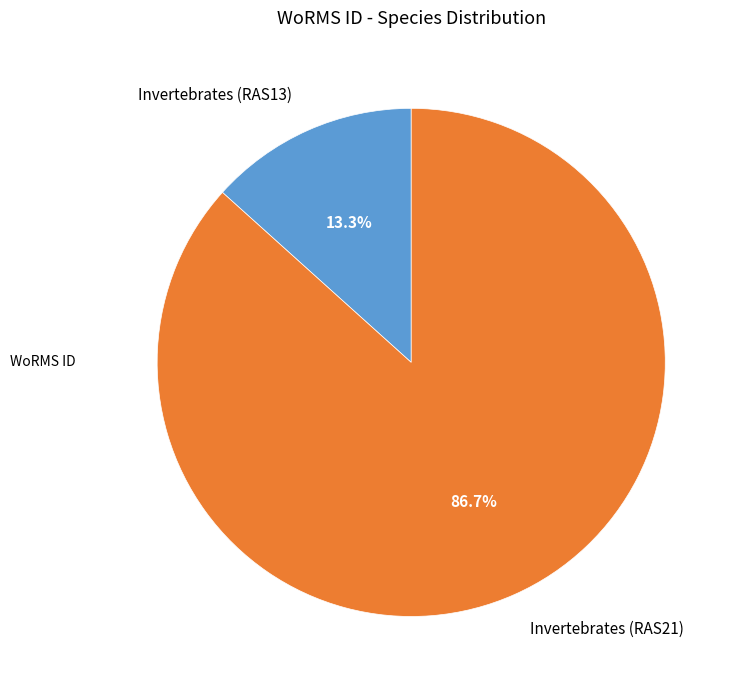

Count the number of slices in the pie.

2